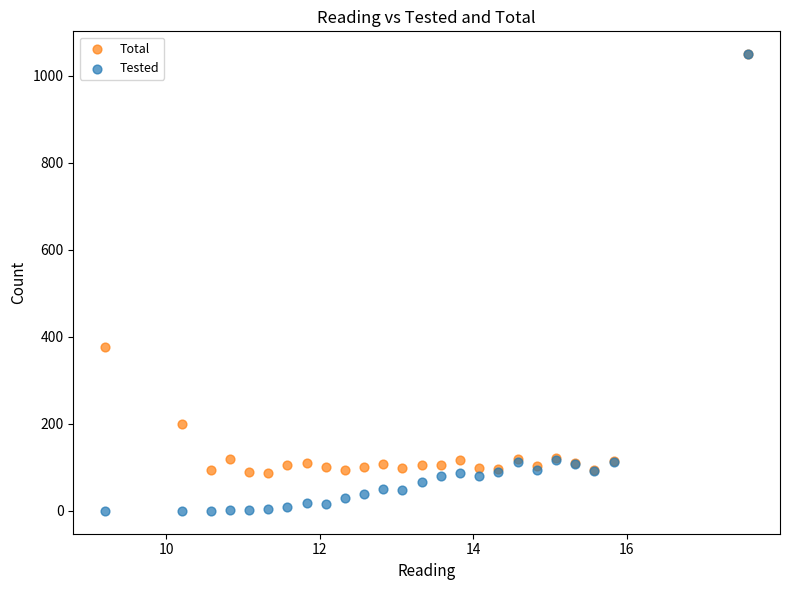

In the Total series, what Y value is closest to 568?

376